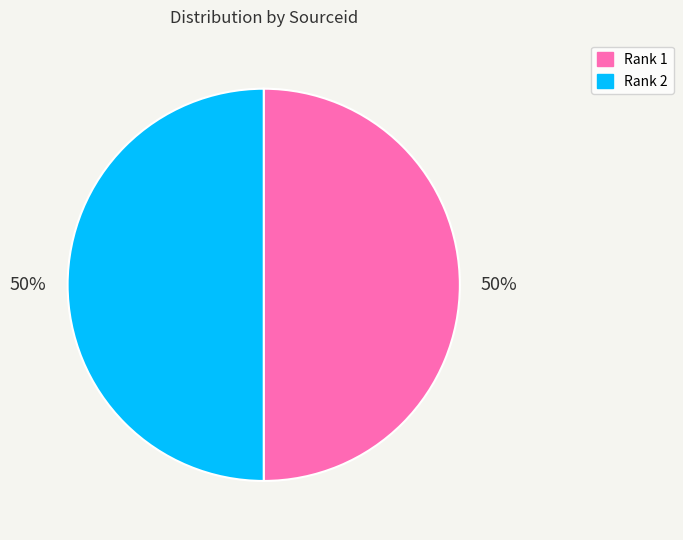

The Rank 2 slice represents 50% of the pie. True or false?

True